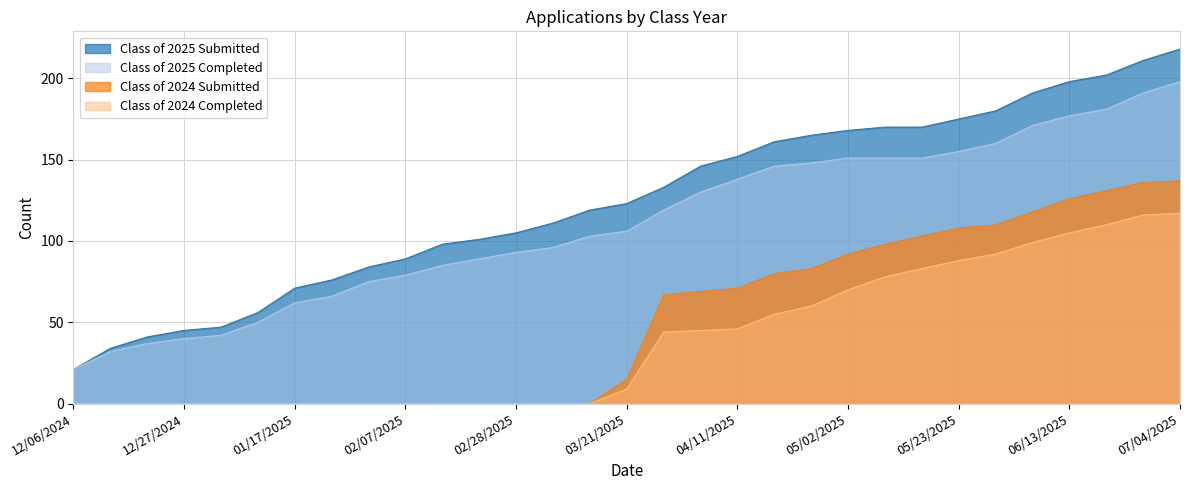

The Class of 2025 Submitted series shows 31 at 02/14/2025. True or false?

False